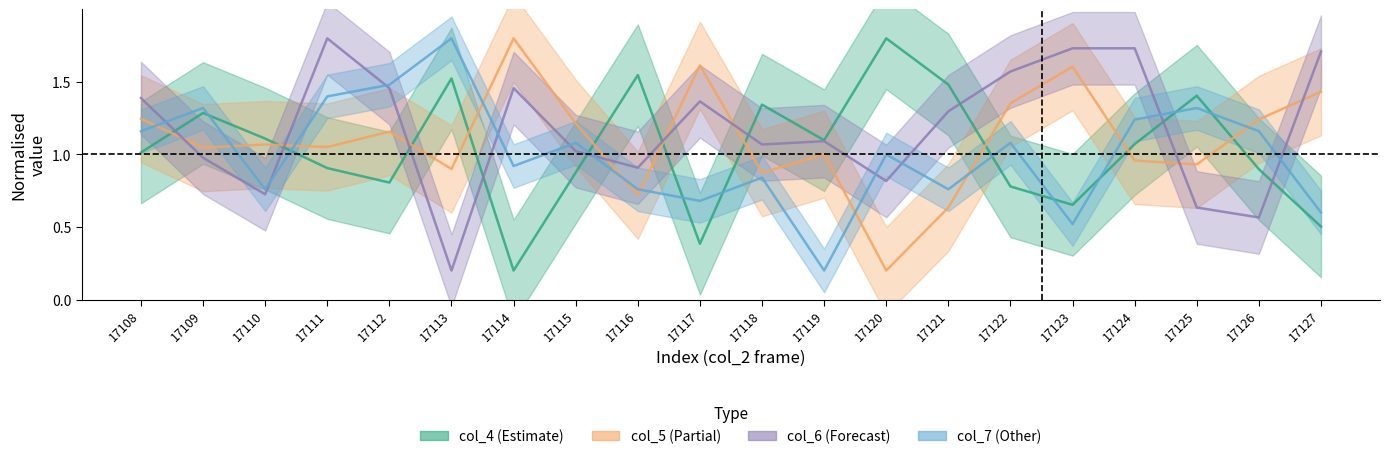

In col_4, how many points are lower than both neighbors (excluding endpoints)?

5